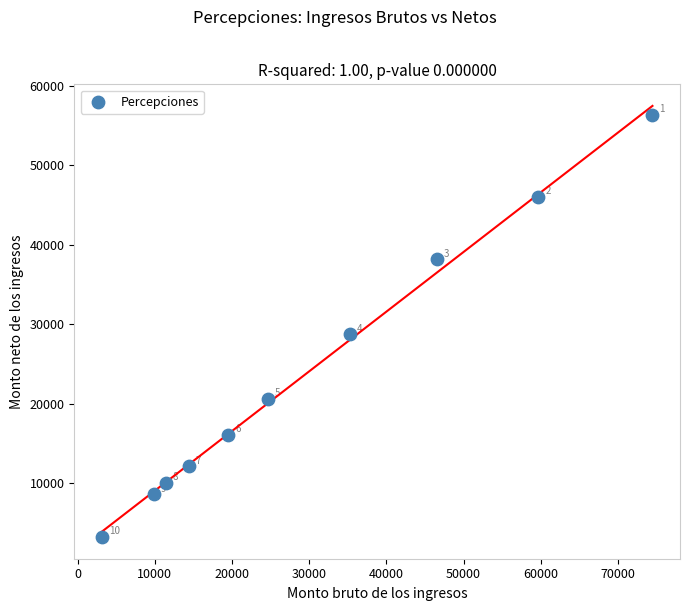

What Y value in the scatter plot is closest to 29800?

28759.1